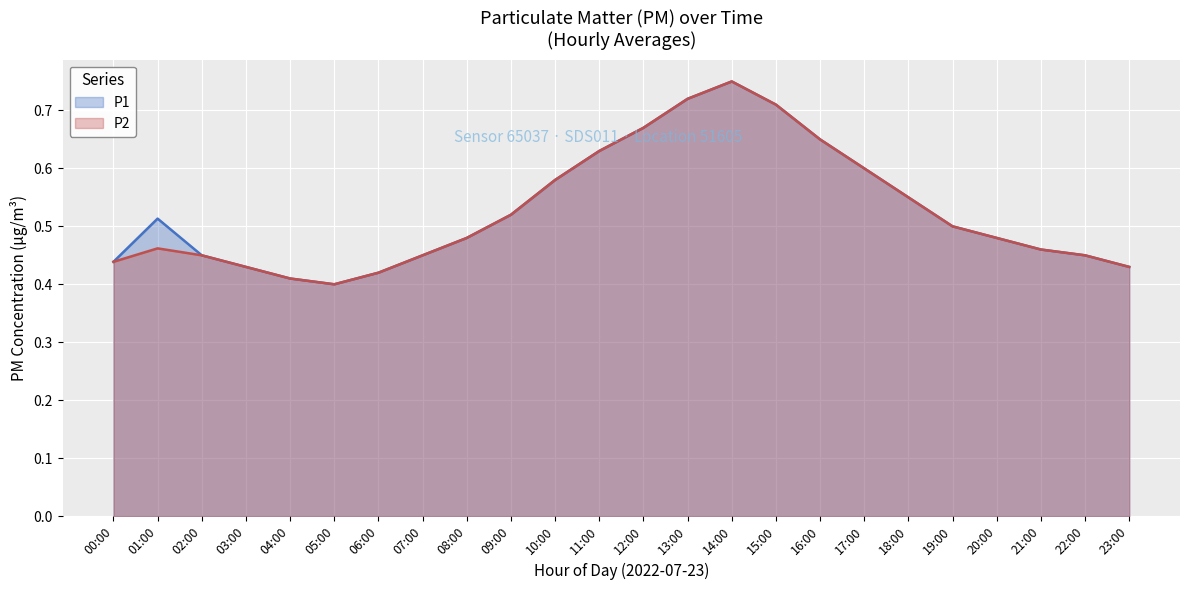

True or false: P2 and P1 intersect in this chart.

False